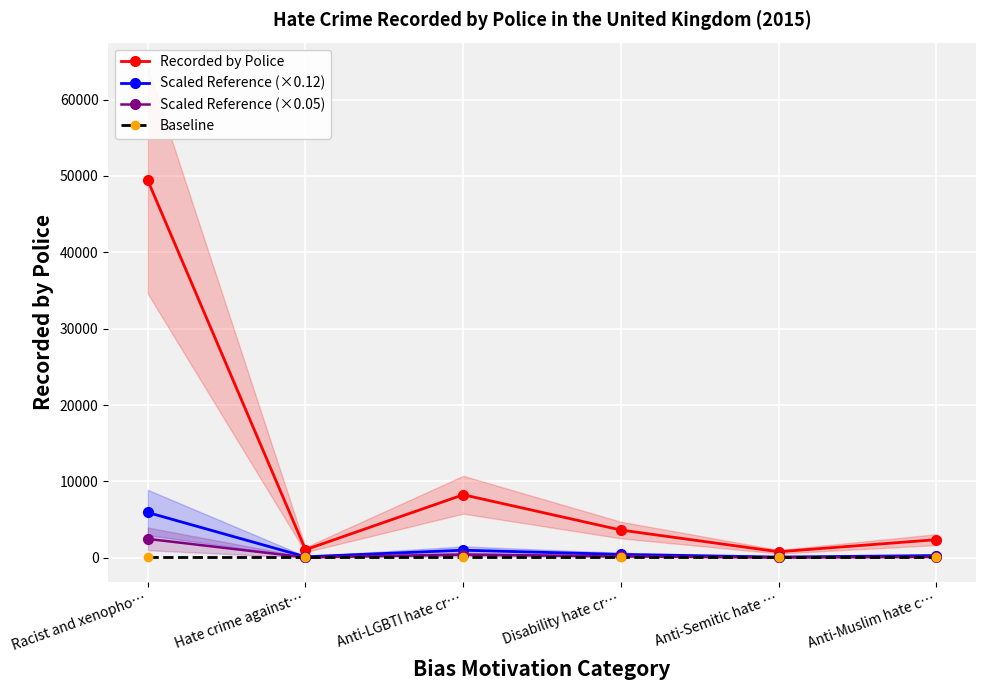

What position from the left is Anti-Semitic hate …?

5